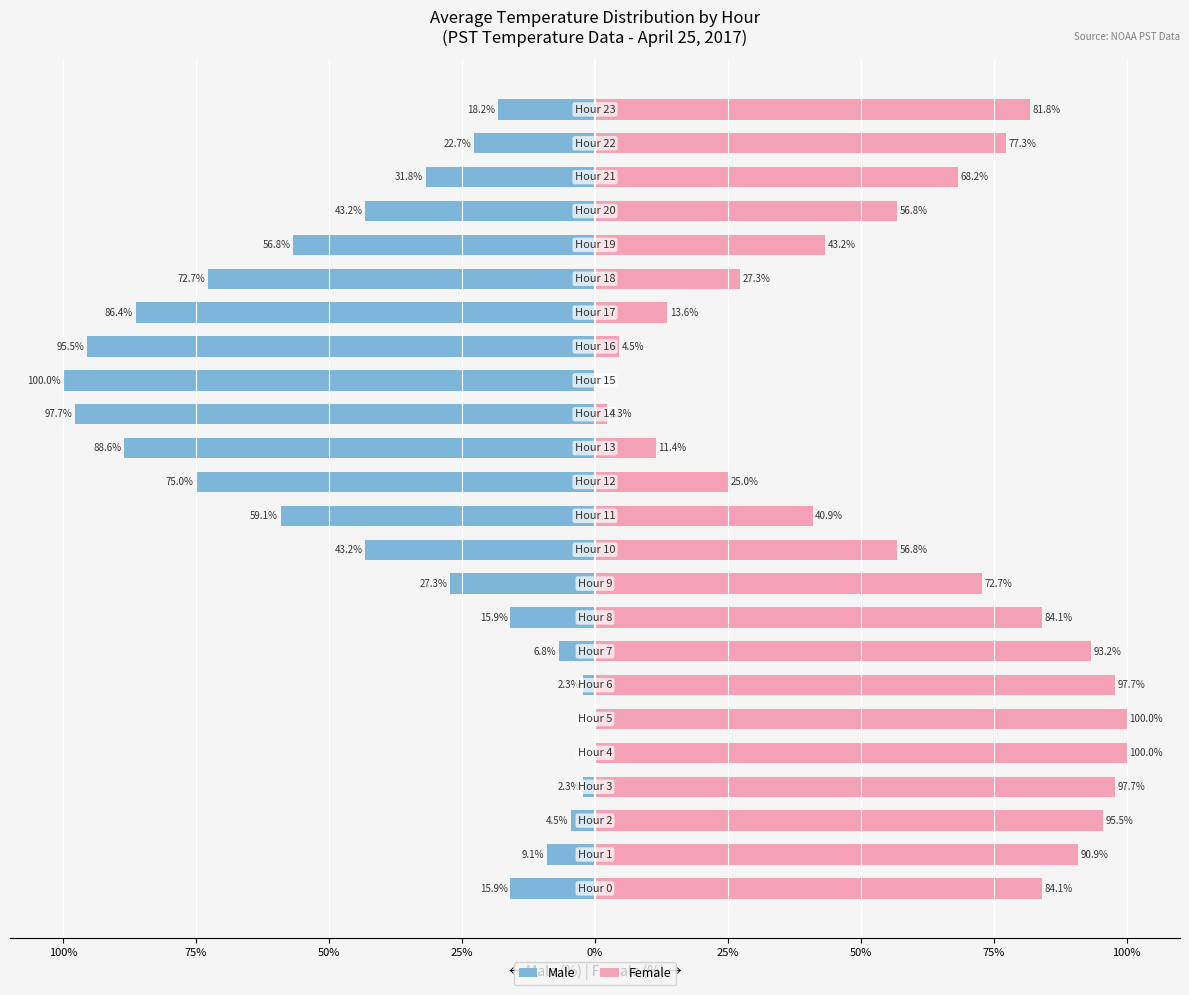

The Male series shows -56.8 at 19. True or false?

True